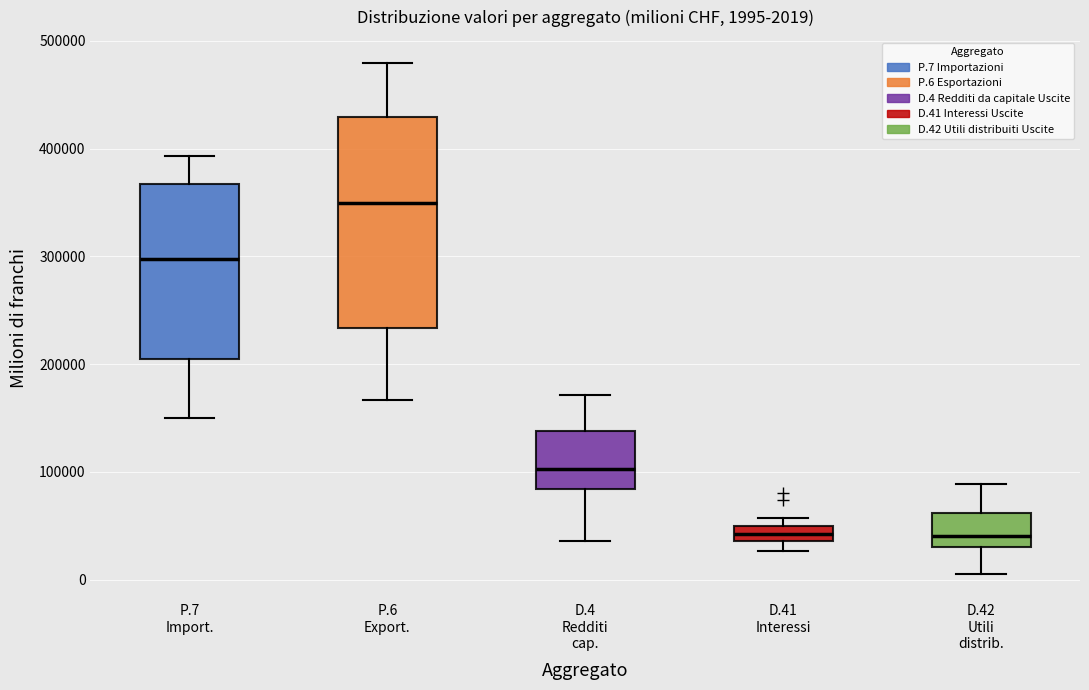

Which box has the highest median line?

P.6 Export.